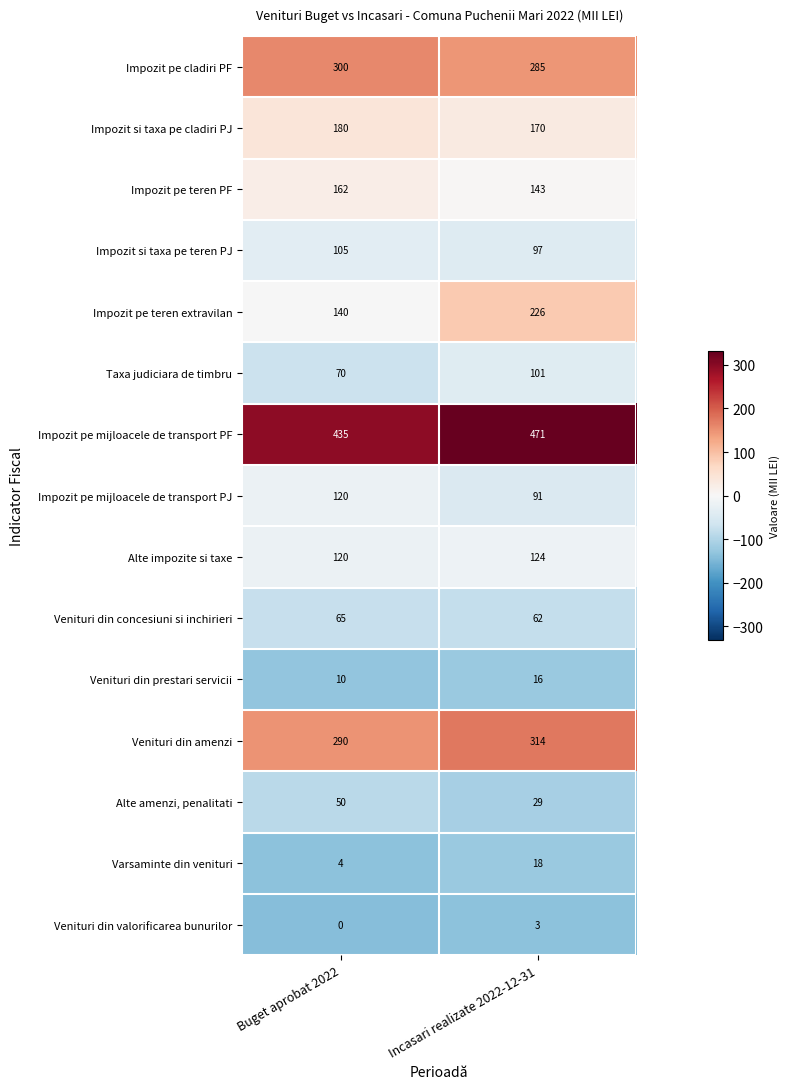

What is the highest value of the Alte impozite si taxe series?

124